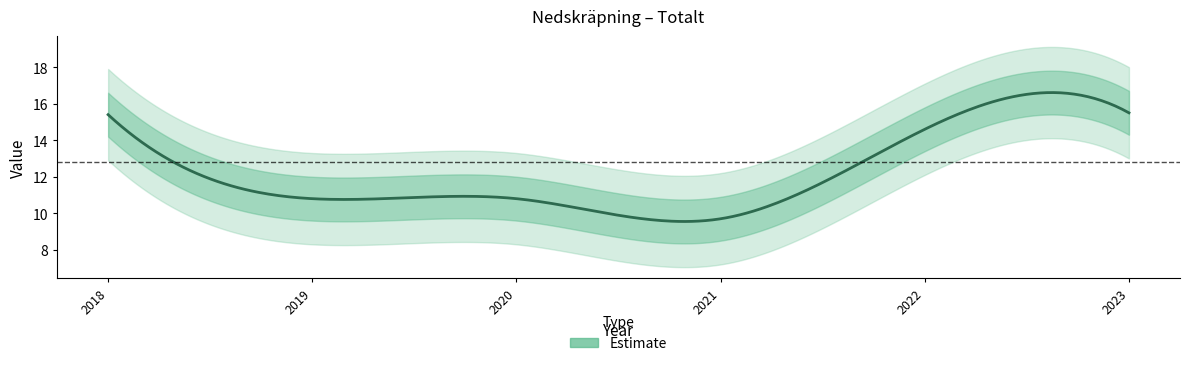

The chart shows a value of 17.2 at 2019. True or false?

False